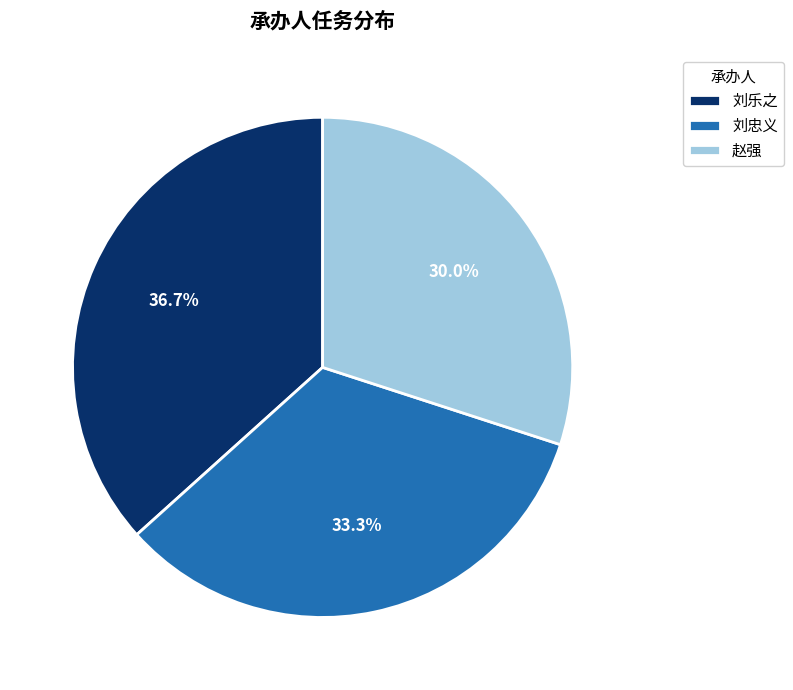

To the nearest percent, what percentage of the pie is 刘乐之?

37%